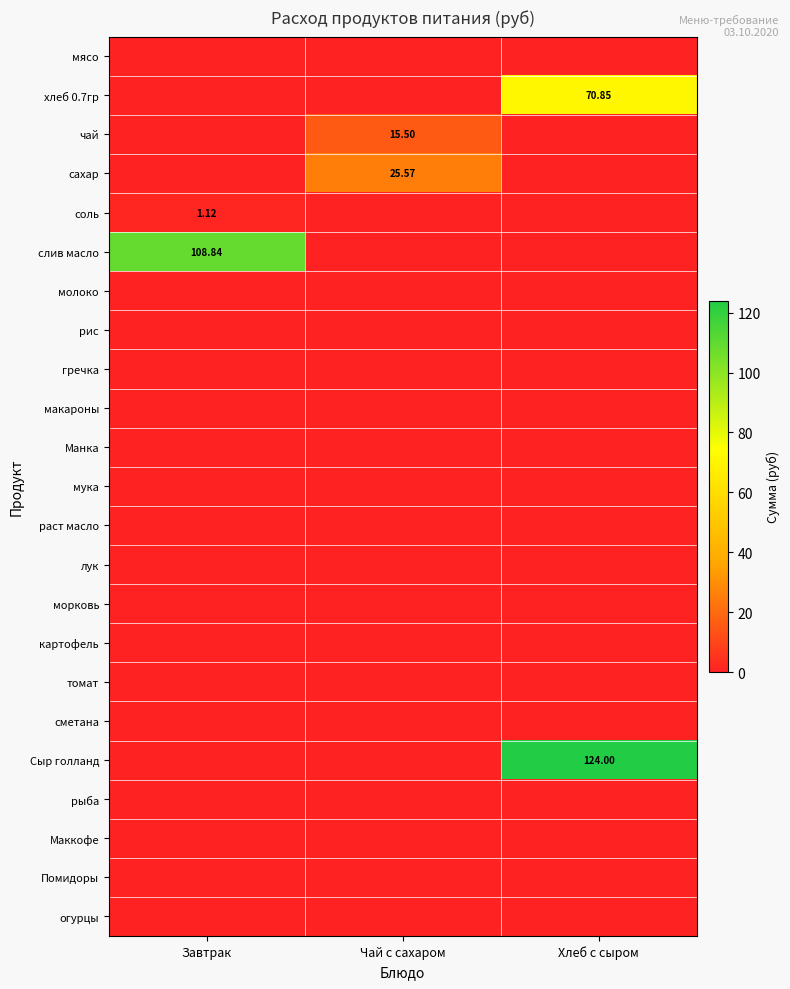

At Завтрак, list the series in order from smallest to largest.

мясо, хлеб 0.7гр, чай, сахар, молоко, рис, гречка, макароны, Манка, мука, раст масло, лук, морковь, картофель, томат, сметана, Сыр голланд, рыба, Маккофе, Помидоры, огурцы, соль, слив масло